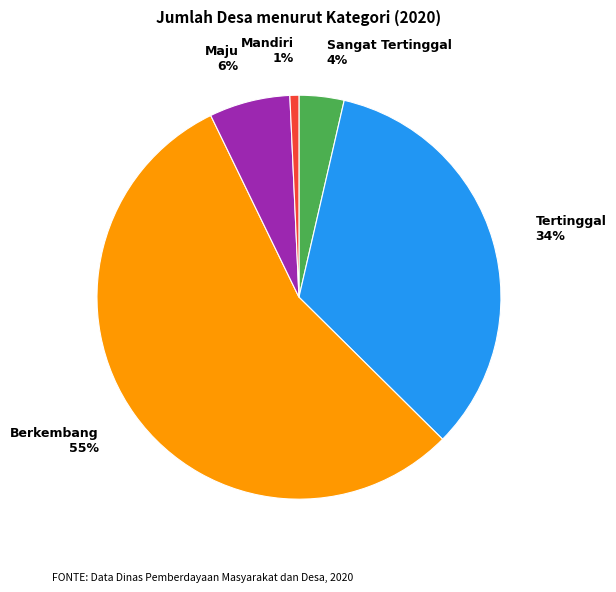

How many slices are in this pie chart?

5